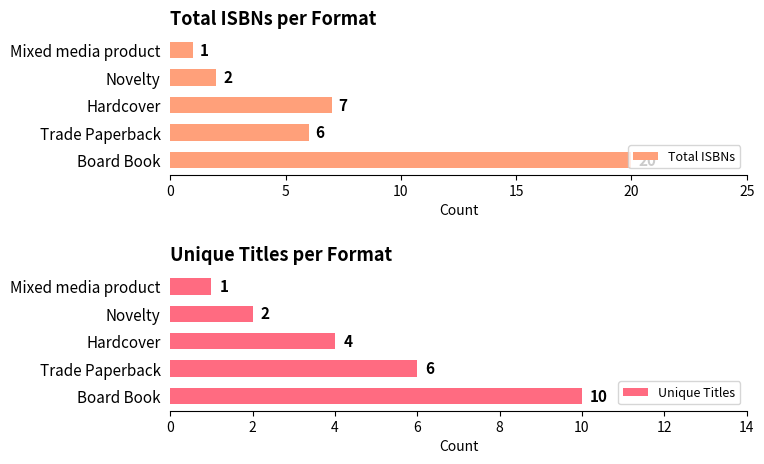

What is the lowest value of the Unique Titles series?

1